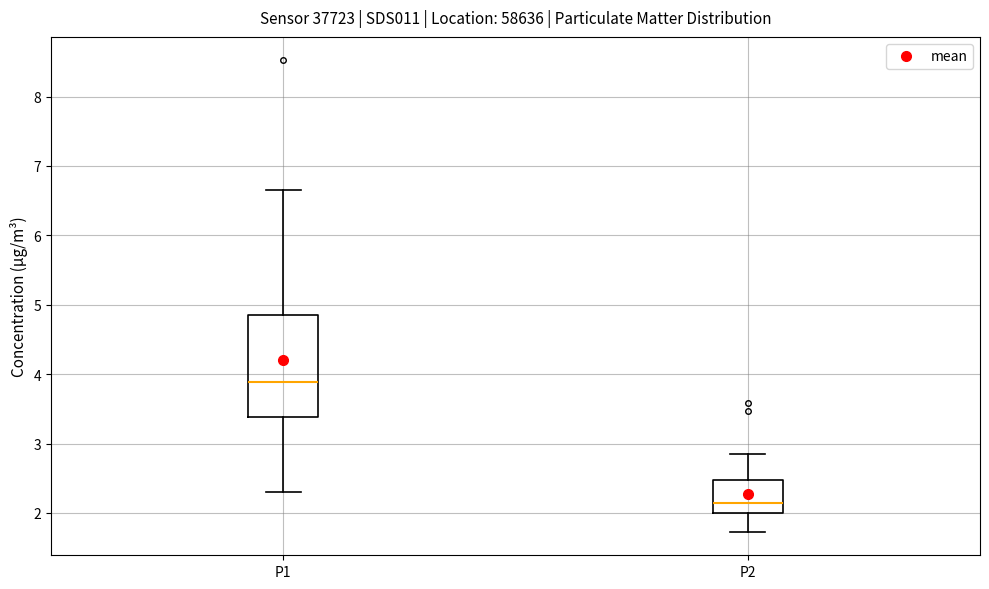

Comparing the boxes themselves (not the whiskers), which one is the tallest?

P1